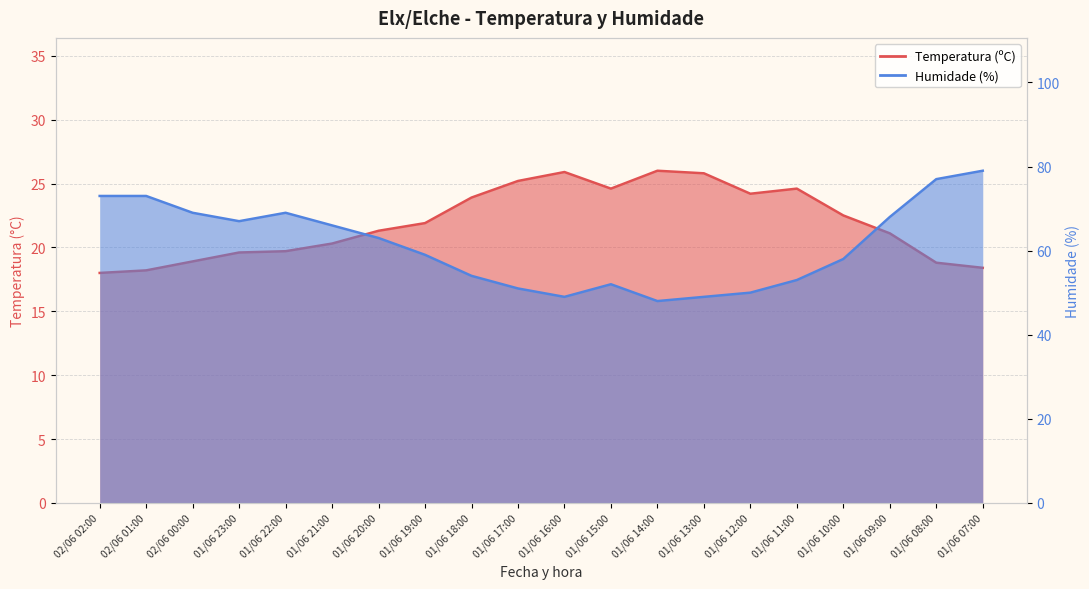

Rank the categories by Humidade (%) value from highest to lowest.

01/06 07:00, 01/06 08:00, 02/06 02:00, 02/06 01:00, 02/06 00:00, 01/06 22:00, 01/06 09:00, 01/06 23:00, 01/06 21:00, 01/06 20:00, 01/06 19:00, 01/06 10:00, 01/06 18:00, 01/06 11:00, 01/06 15:00, 01/06 17:00, 01/06 12:00, 01/06 16:00, 01/06 13:00, 01/06 14:00